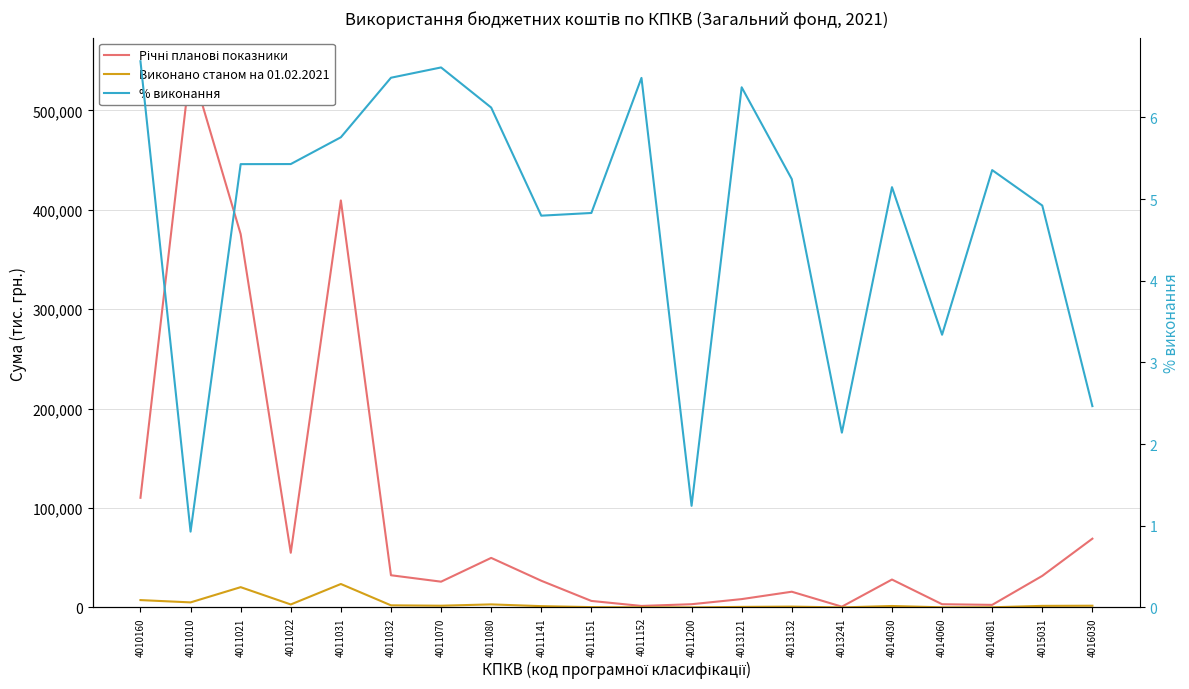

Between 4013121 and 4015031, which series saw the biggest shift?

Річні планові показники